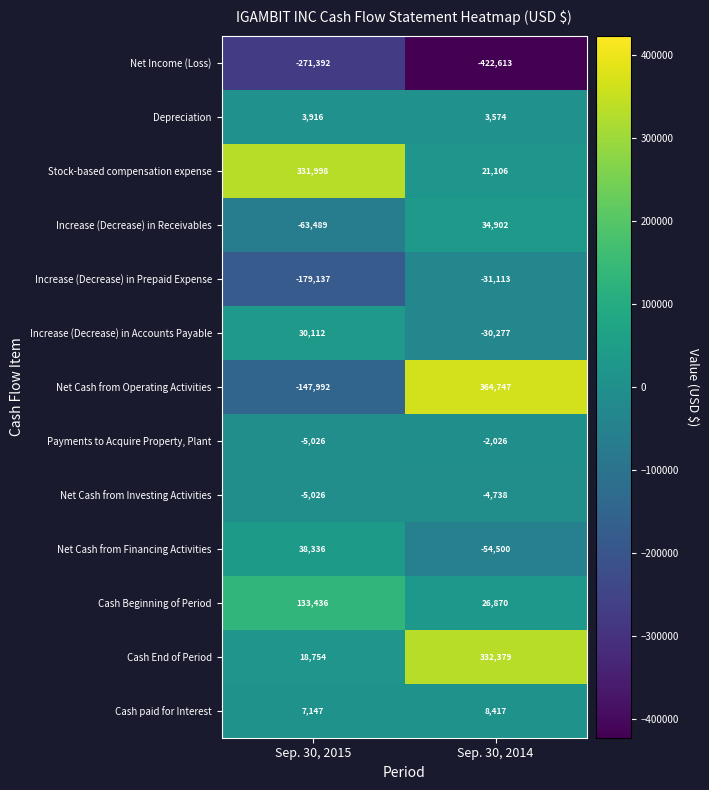

Which series has the largest total across all categories?

Stock-based compensation expense